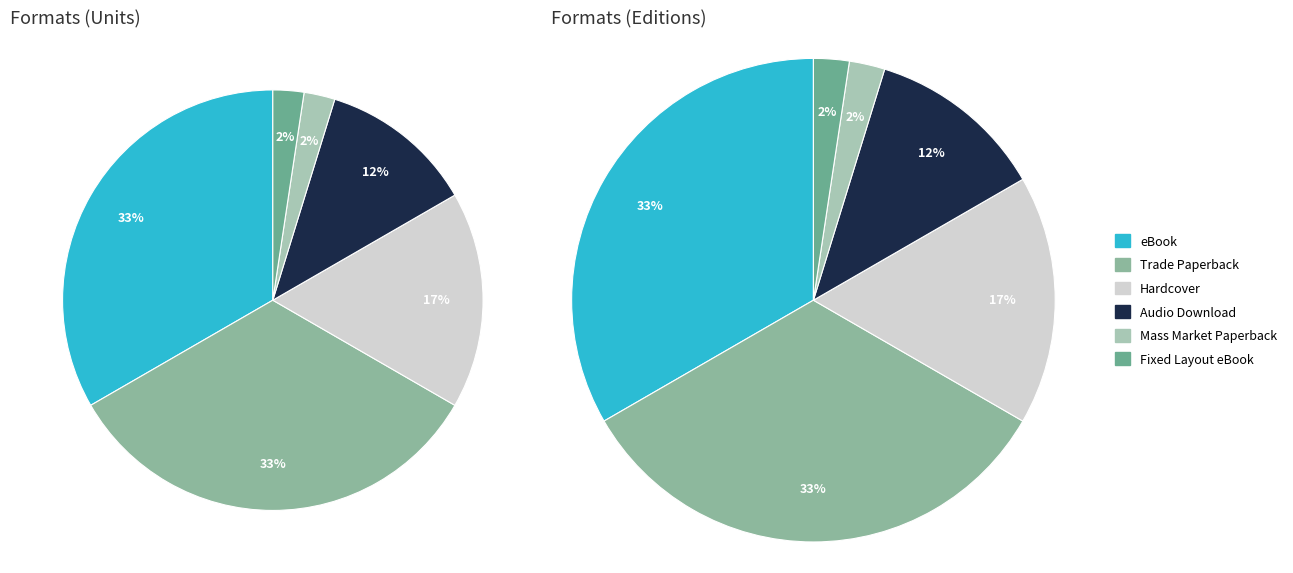

To the nearest percent, what percentage of the pie is Hardcover?

17%